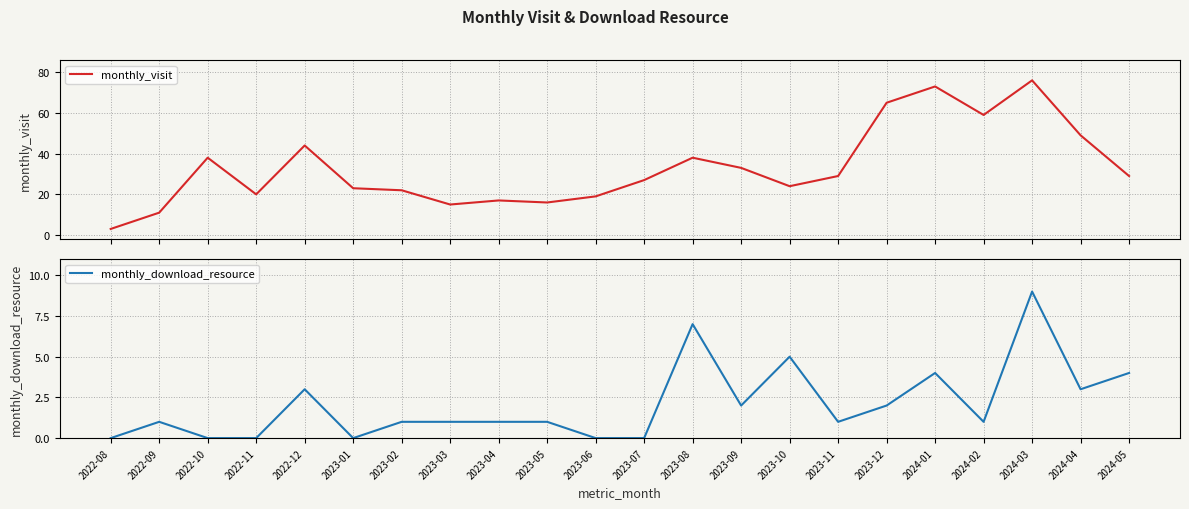

Which category has the lowest value in the monthly_download_resource series?

2022-08